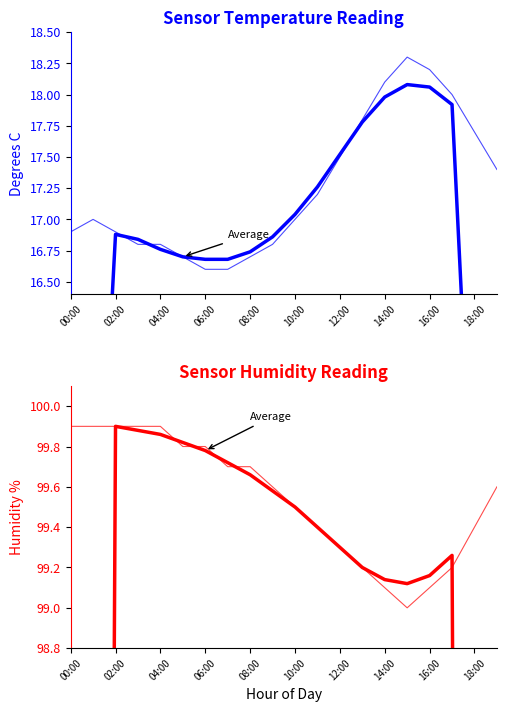

Which label corresponds to the smallest value in the chart?

00:00